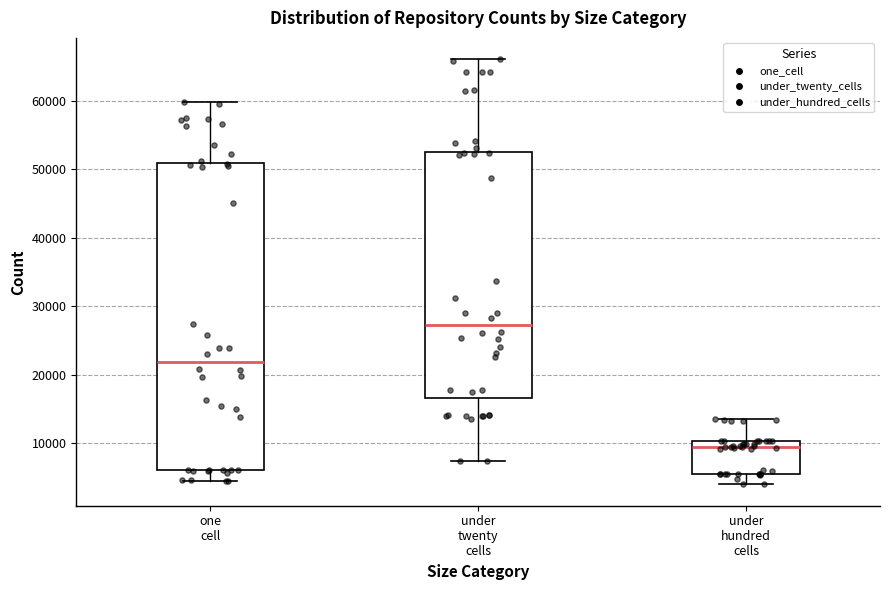

Which box has the lowest median line?

under hundred cells